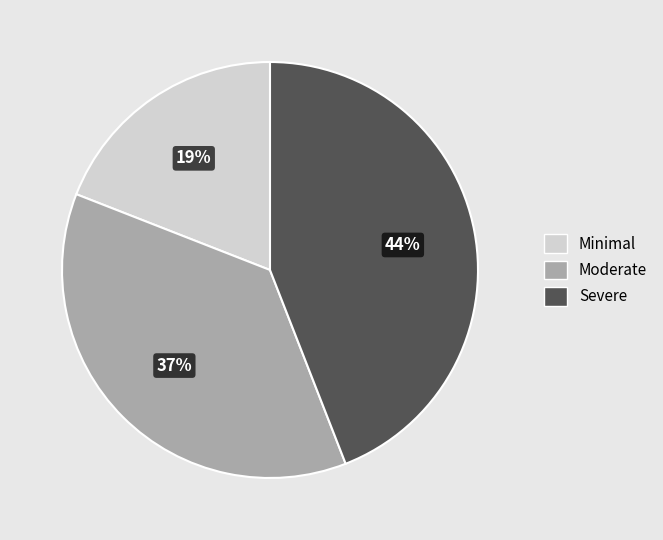

Is it true that Severe is 34% of the pie?

False